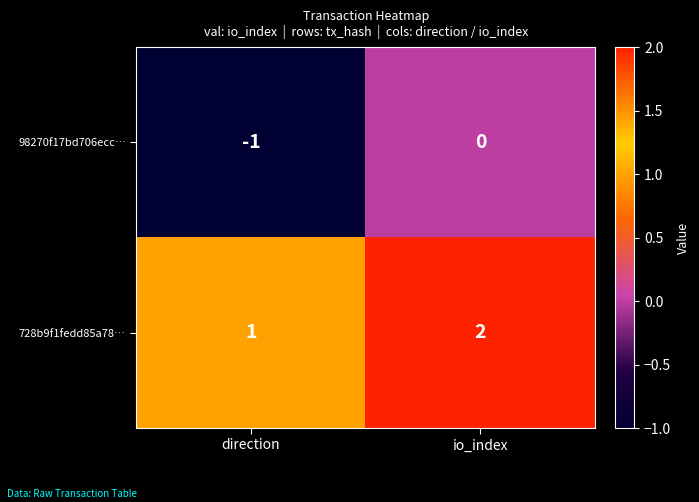

At which label does 728b9f1fedd85a78… reach its minimum?

direction